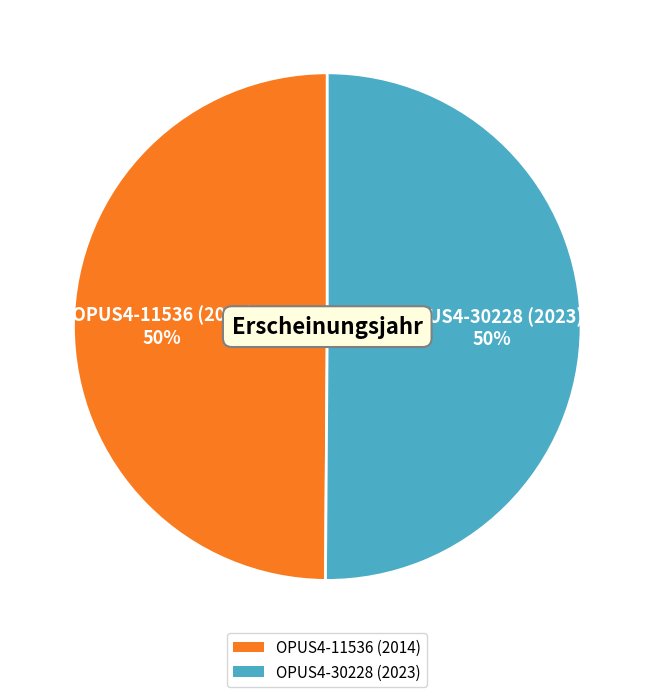

To the nearest percent, what is the combined percentage of OPUS4-30228 (2023) and OPUS4-11536 (2014)?

100%